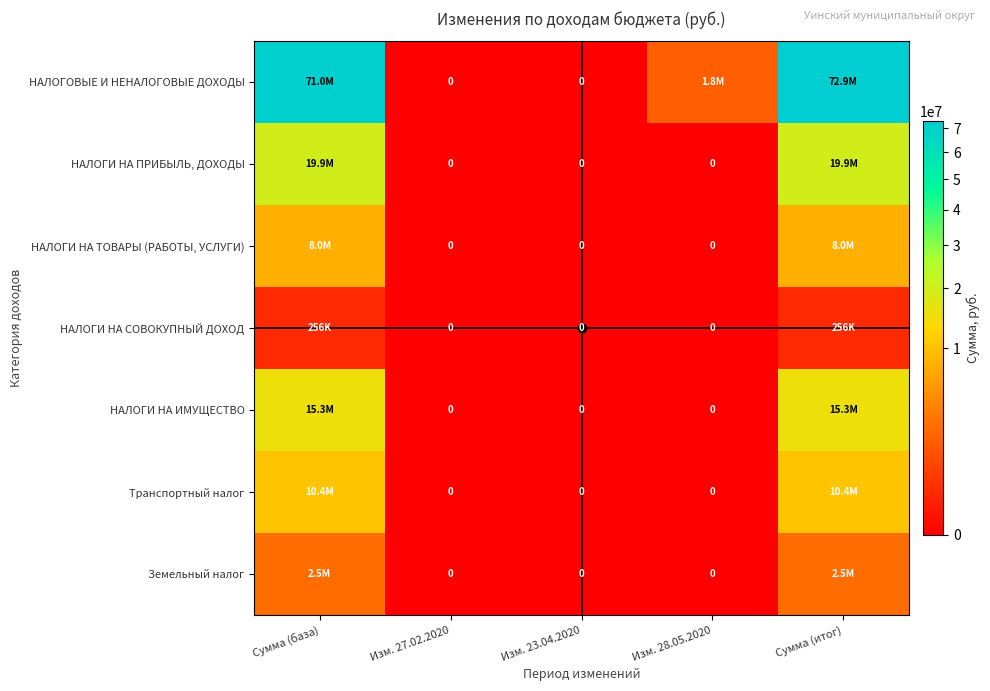

What is the spread (max minus min) of values at Сумма (итог)?

72605610